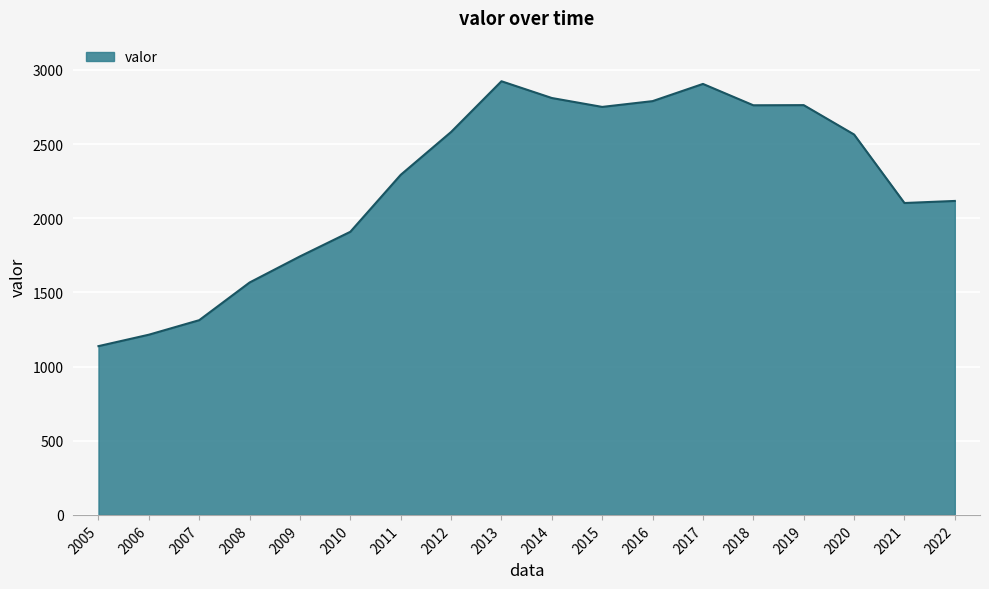

What is the sum of all values?

40252